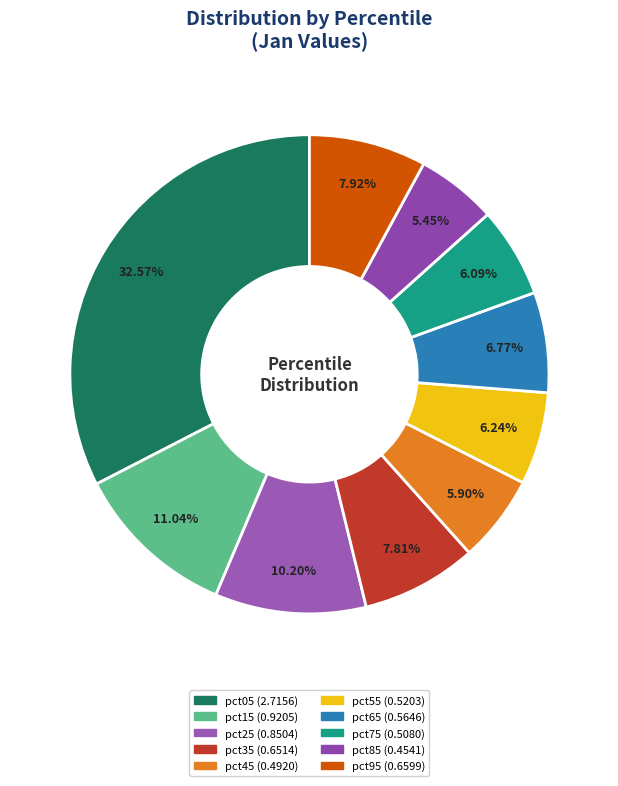

True or false: pct65 accounts for 7% of the total.

True